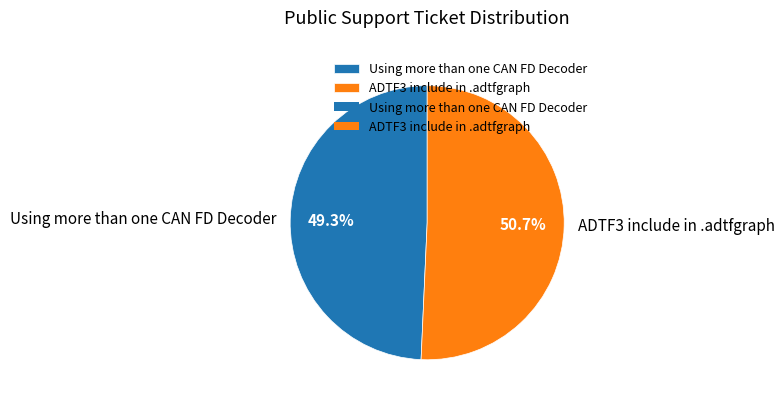

What is the ratio of the value at Using more than one CAN FD Decoder to the value at ADTF3 include in .adtfgraph?

1.0